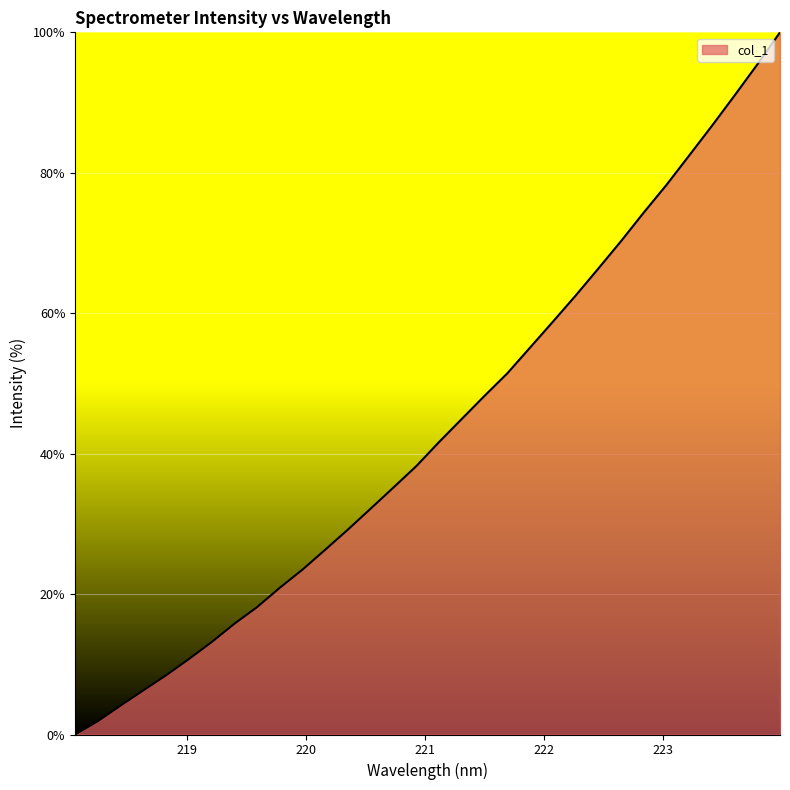

What is the maximum value shown in the chart?

100.0